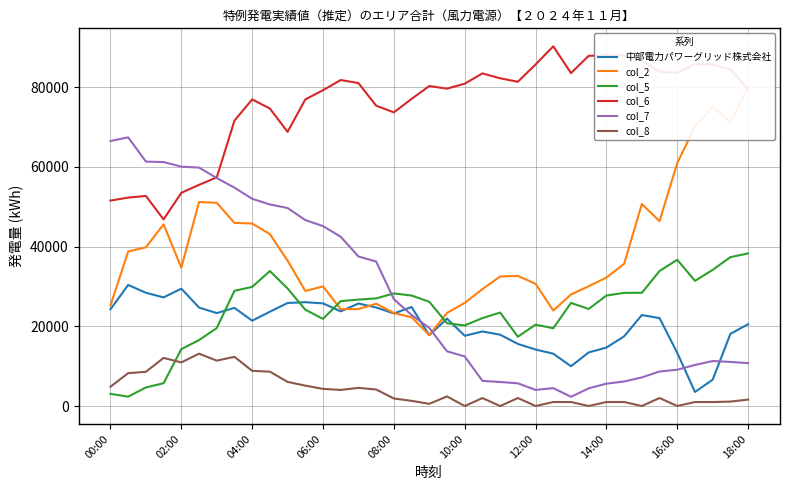

What is the highest value of the 中部電力パワーグリッド株式会社 series?

30388